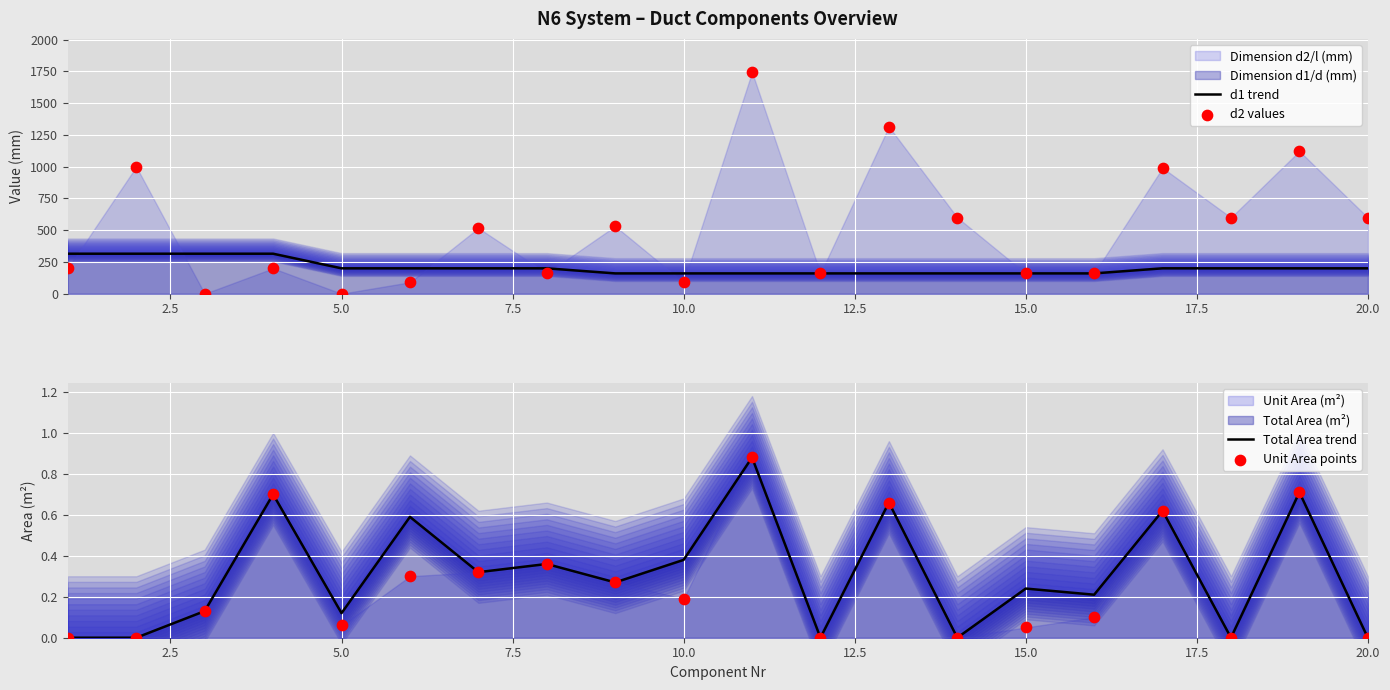

What is the total value across all series at 15.0?

717.6